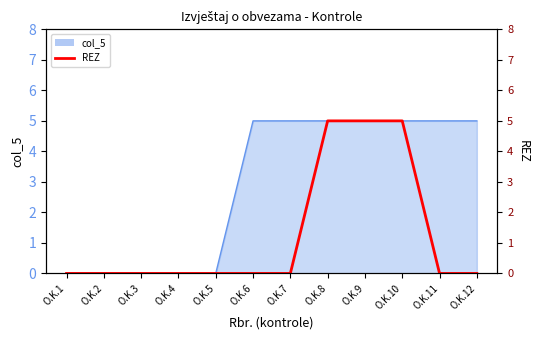

The chart shows a value of 3 at O.K.7. True or false?

False